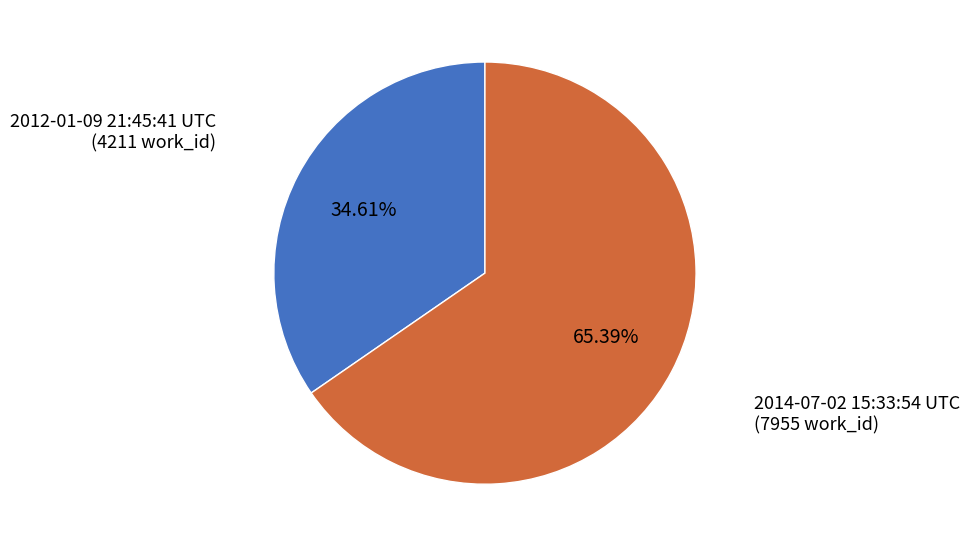

What is the ratio of the value at 2012-01-09 21:45:41 UTC to the value at 2014-07-02 15:33:54 UTC?

0.5